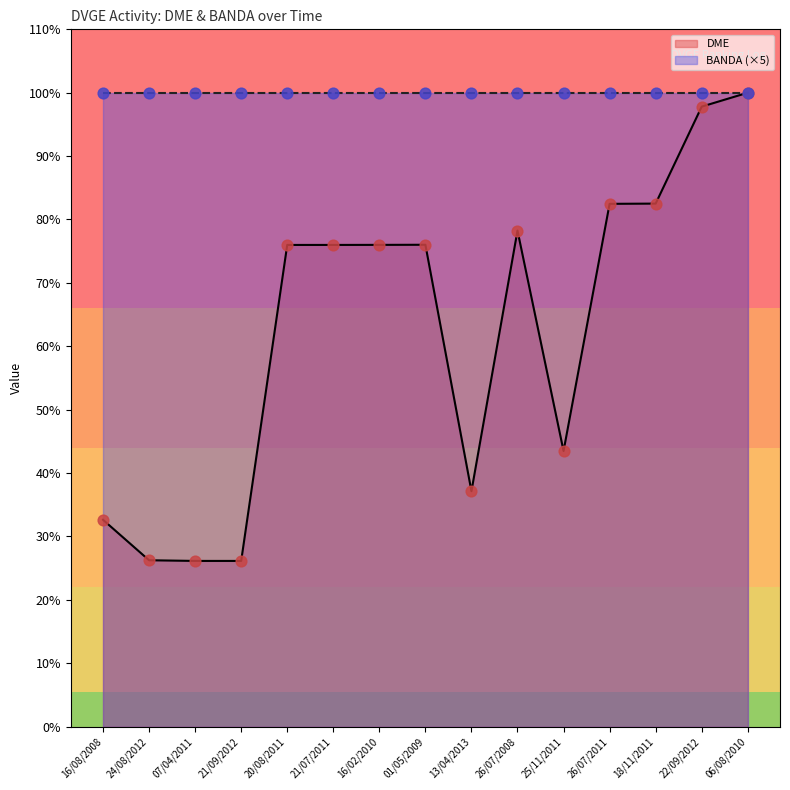

Between 01/05/2009 and 26/07/2008, which is larger?

26/07/2008